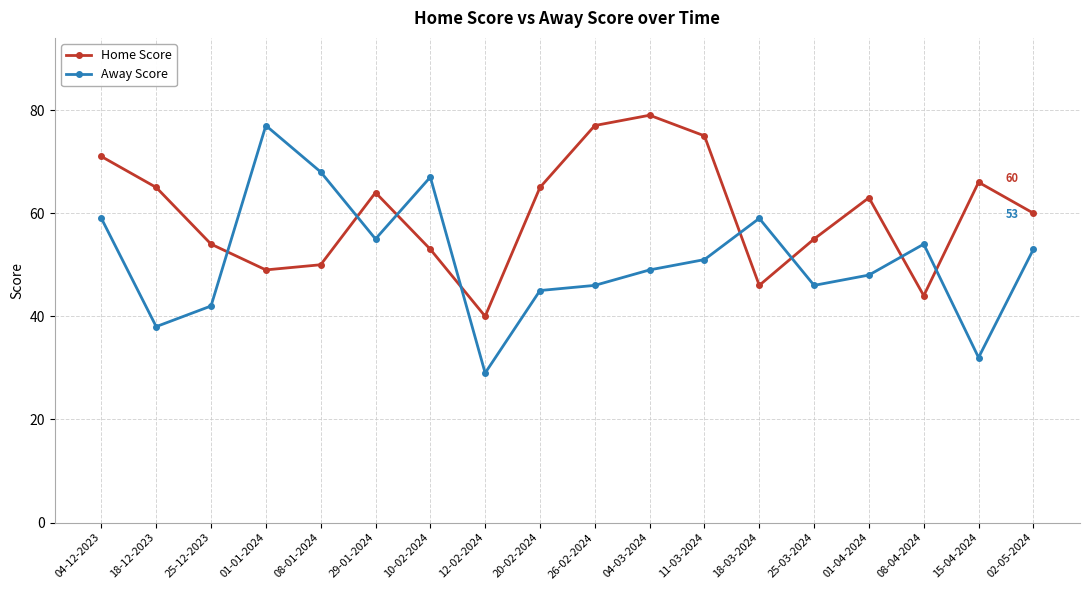

How many intersections are there between Away Score and Home Score?

8